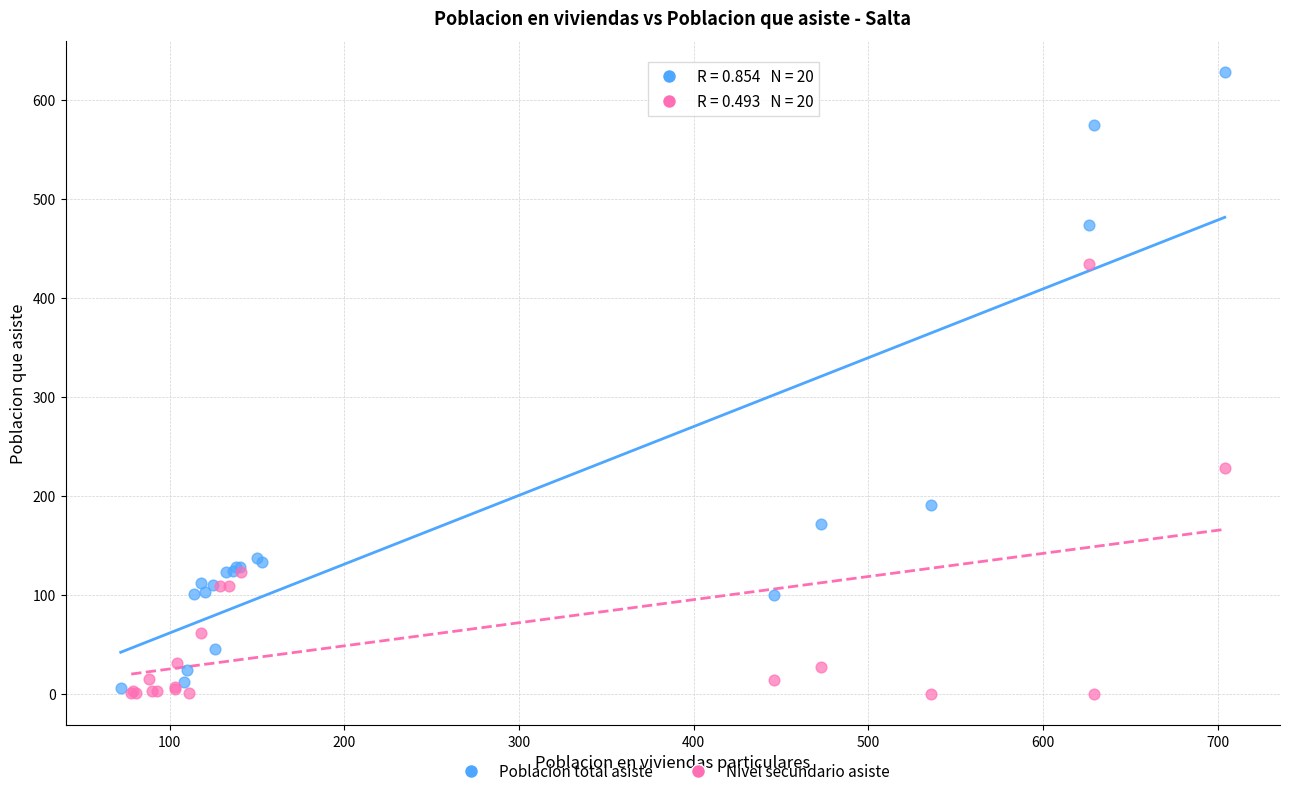

Which series contains the highest Y value?

Poblacion total asiste